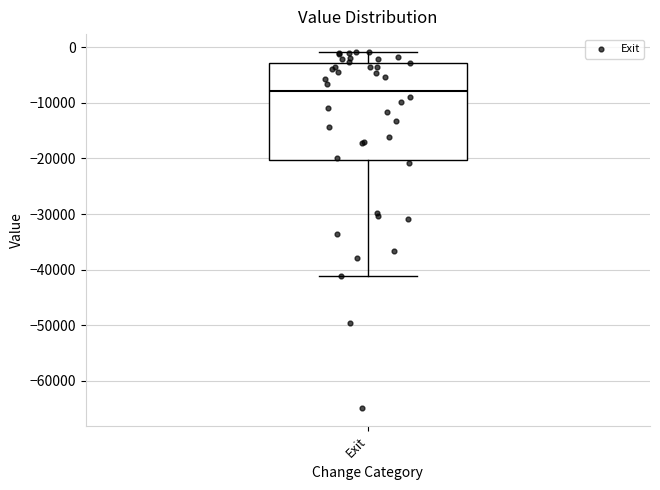

Read this box plot against the y-axis: the position of the median line, the range covered by the box, and the ends of both whiskers. The values are not printed on the chart, so give them approximately, as read against the axis.

median -8000, box -20000 to -3000, whiskers -41000 to -1000